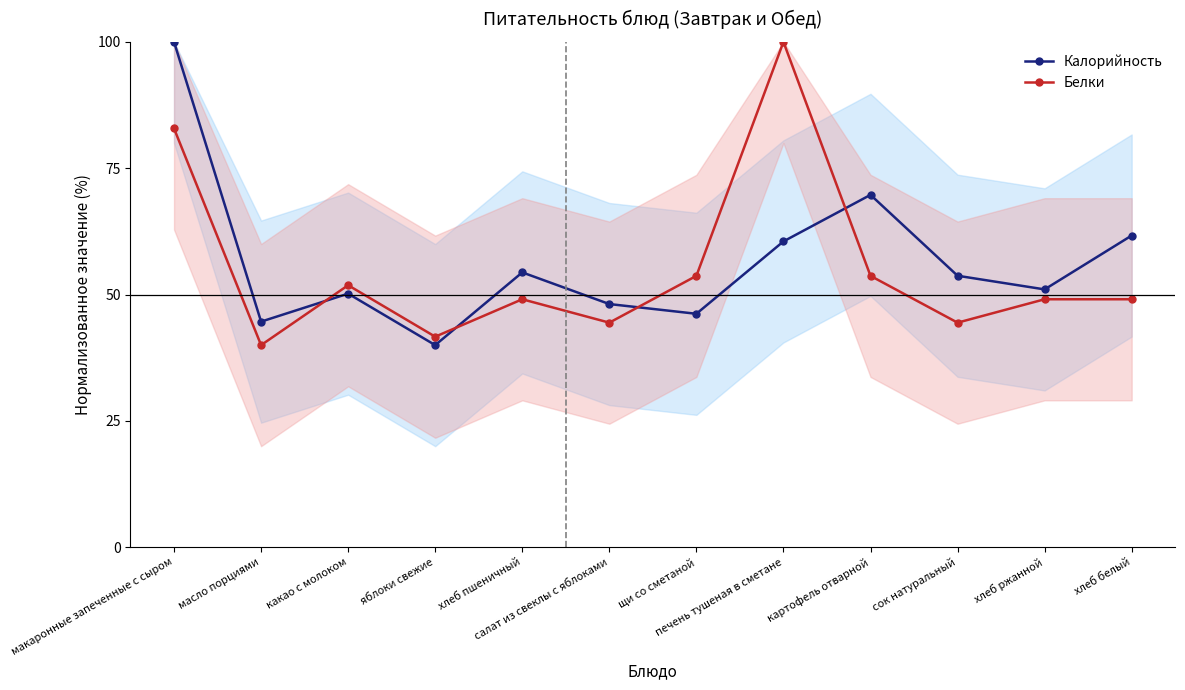

The Белки series shows 49.1 at хлеб пшеничный. True or false?

True